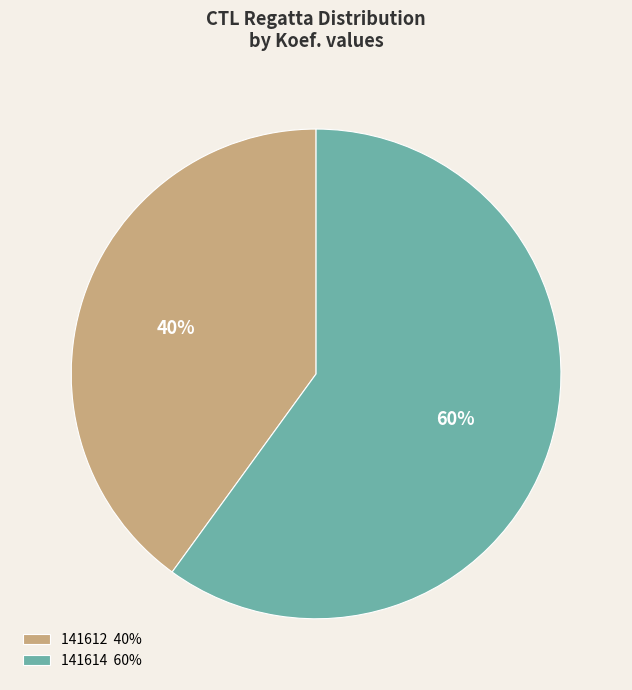

How many slices are in this pie chart?

2